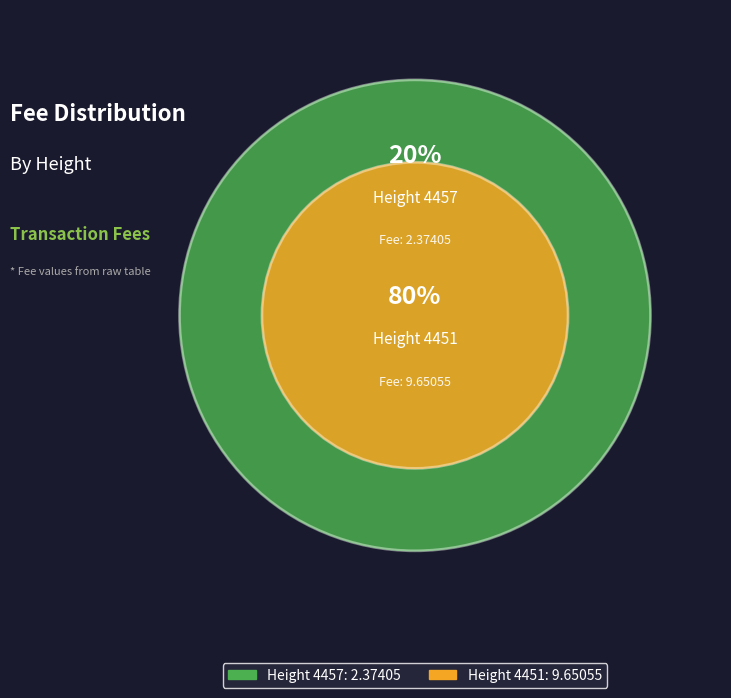

Which has a higher value, 4457 or 4451?

4451